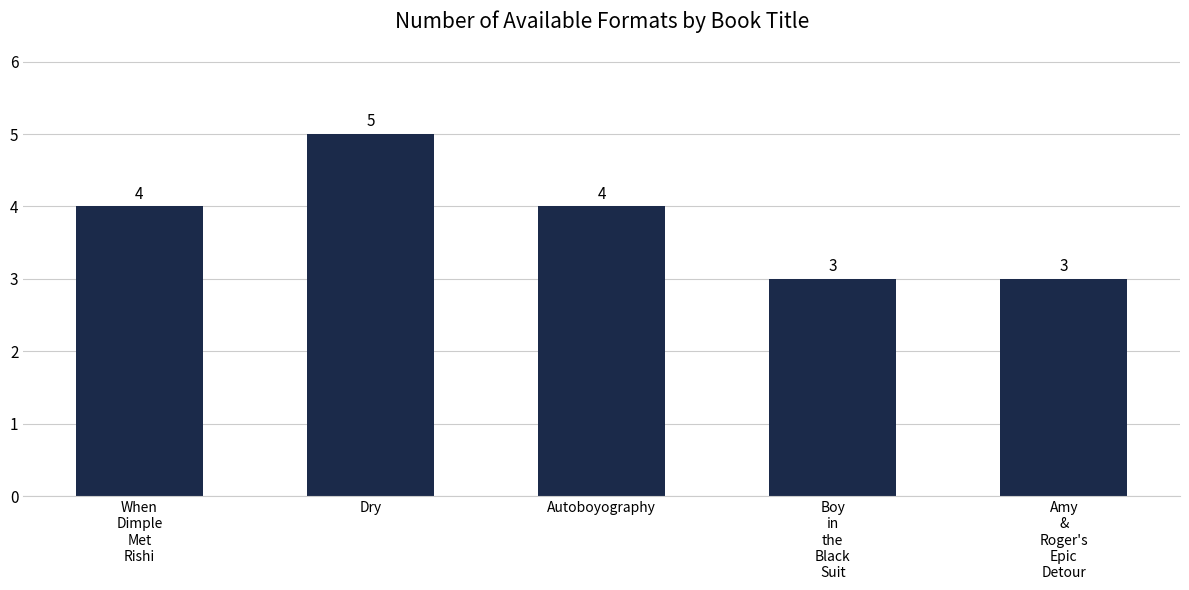

Count the values in the range 3 to 4.

4